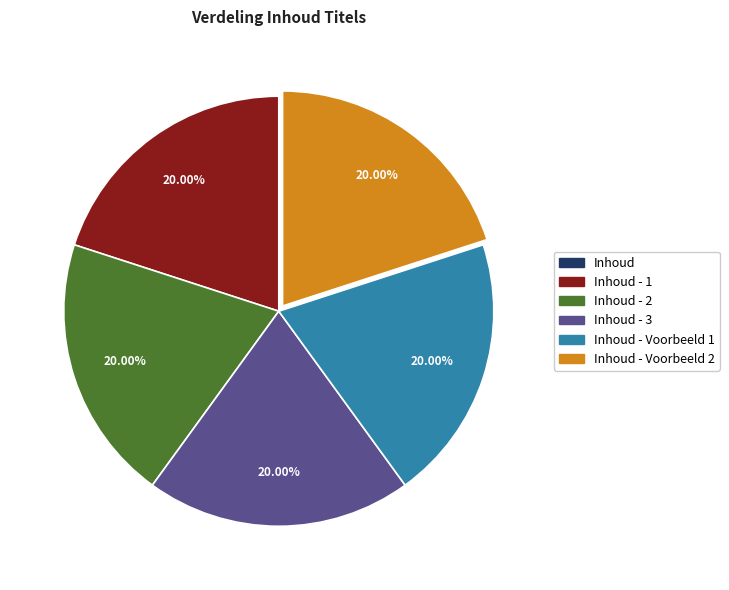

Is there any slice that represents more than half of the pie?

No